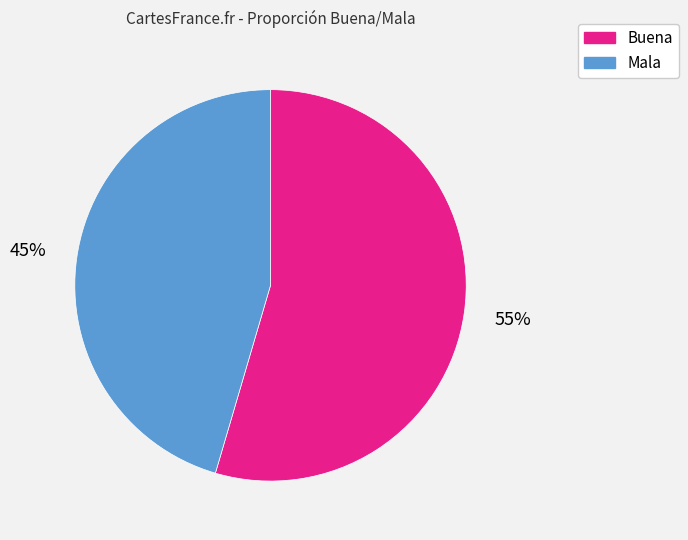

To the nearest percent, what is the average slice percentage?

50%